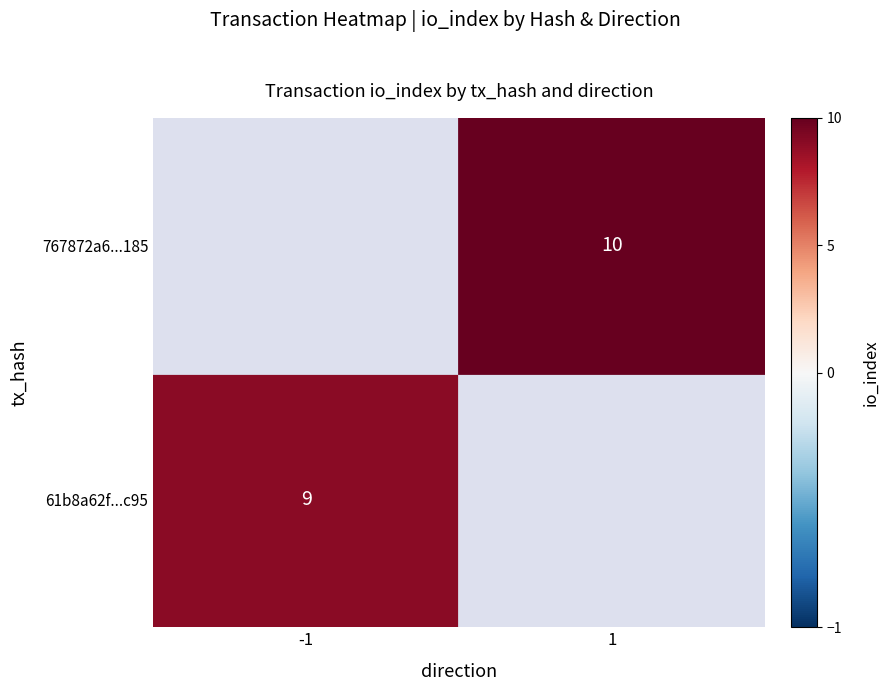

At direction, list the series in order from largest to smallest.

767872a63a32fa3e72b3d693067170613dfb185, 61b8a62f430d997671df3b9686a9f1879c1ac95